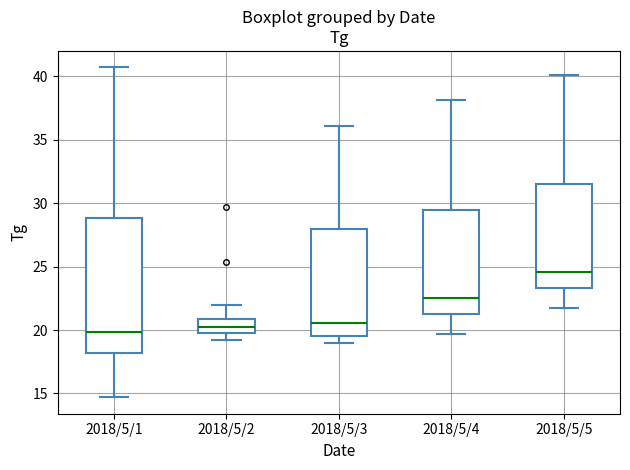

Reading left to right, transcribe this box plot: for each box, give where its median line is, the range the box spans, and where its two whiskers end, as read against the y-axis. The values are not printed on the chart, so give them approximately, as read against the axis.

2018/5/1: median 20.0, box 18.0 to 29.0, whiskers 14.5 to 40.5
2018/5/2: median 20.0 (inside the box), box 20.0 to 21.0, whiskers 19.0 to 22.0
2018/5/3: median 20.5, box 19.5 to 28.0, whiskers 19.0 to 36.0
2018/5/4: median 22.5, box 21.5 to 29.5, whiskers 19.5 to 38.0
2018/5/5: median 24.5, box 23.5 to 31.5, whiskers 21.5 to 40.0